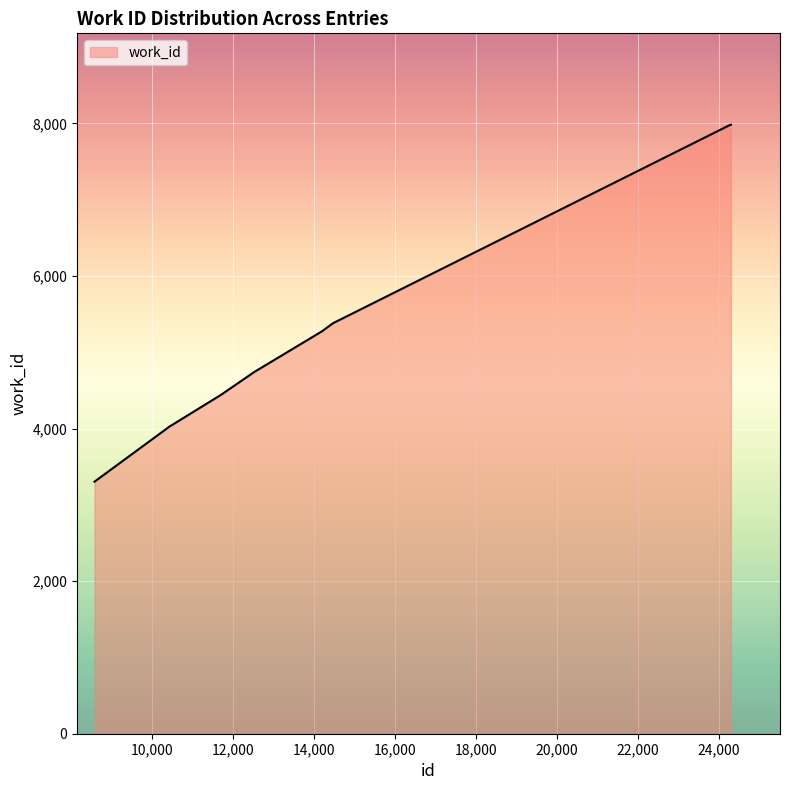

What is the difference between the maximum and minimum values?

4680